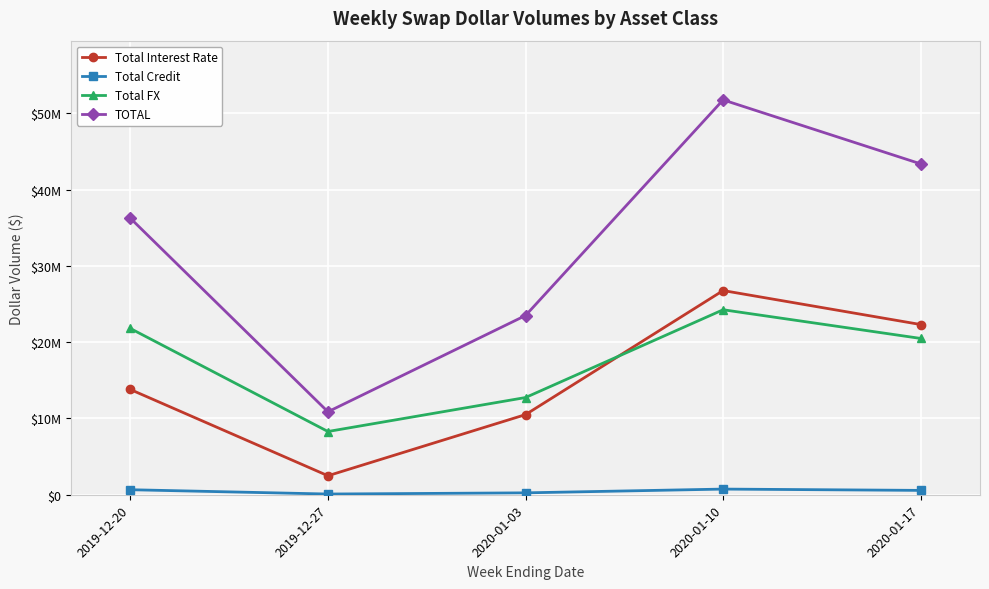

Is it true that Total Interest Rate equals 18636586 at 2020-01-10?

False